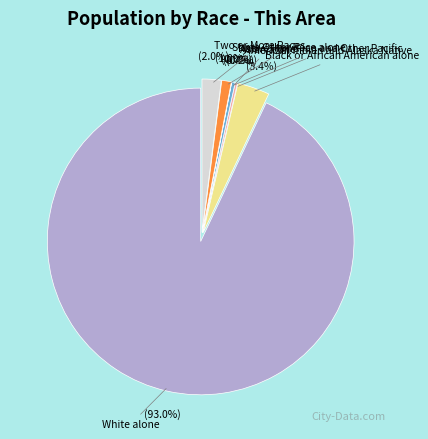

Is it true that Asian alone is 1% of the pie?

False